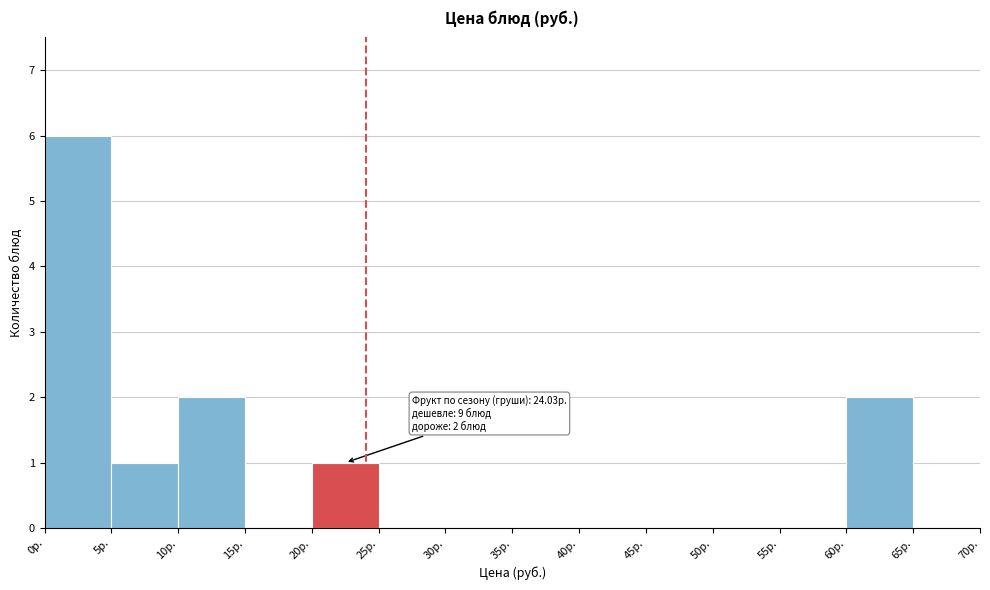

Which range on the x-axis has the tallest bar?

0 to 5